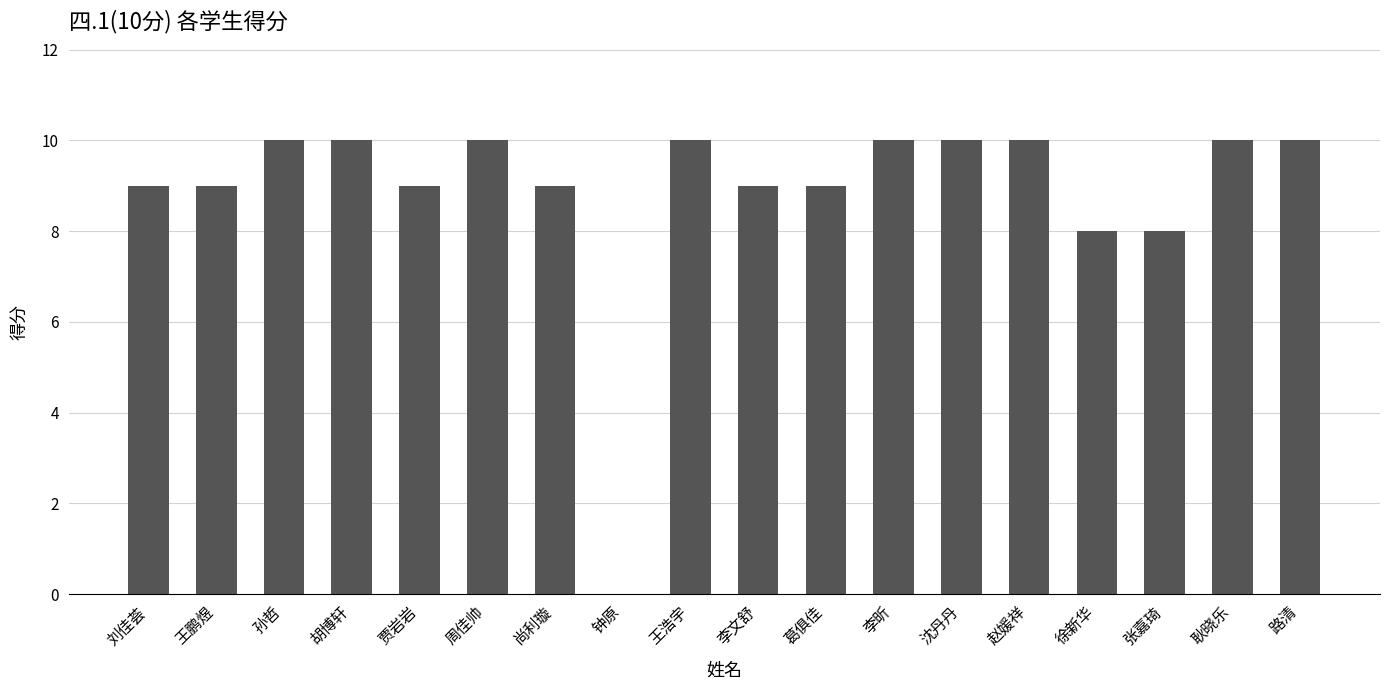

Reading right to left, extract all data points from this chart.

路清=10	耿晓乐=10	张嘉琦=8	徐新华=8	赵媛祥=10	沈丹丹=10	李昕=10	葛俱佳=9	李文舒=9	王浩宇=10	钟原=0	尚利璇=9	周佳帅=10	贾岩岩=9	胡博轩=10	孙哲=10	王鹏煜=9	刘佳荟=9